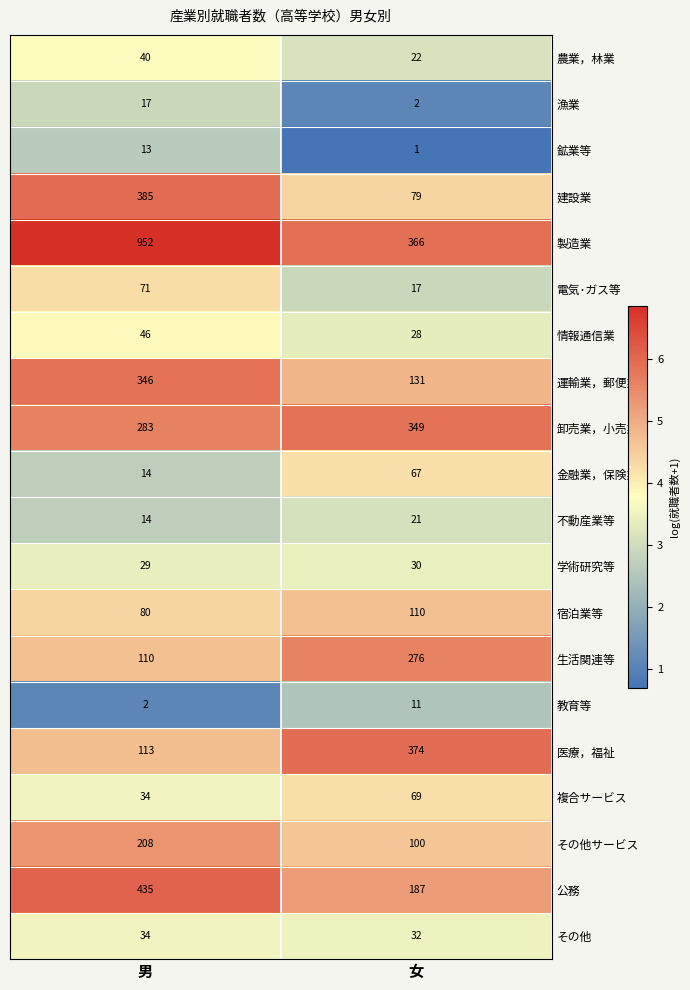

What is the difference between the 複合サービス values at 男 and 女?

35